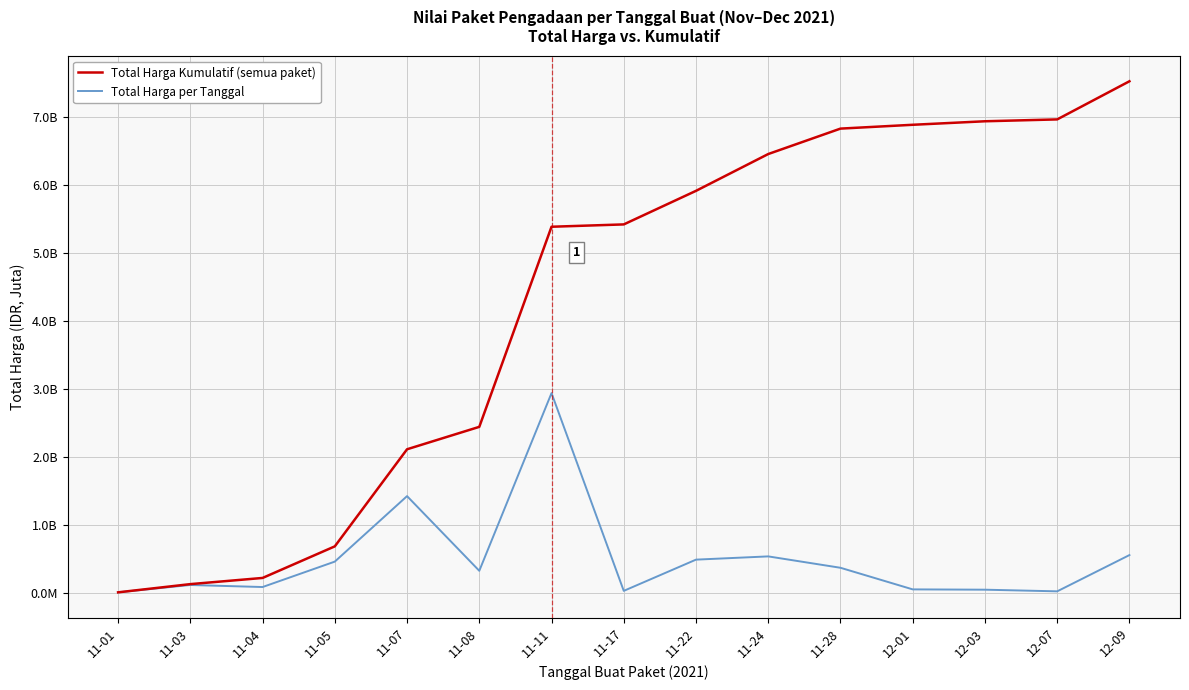

Is this an area chart (filled region under the line)?

No